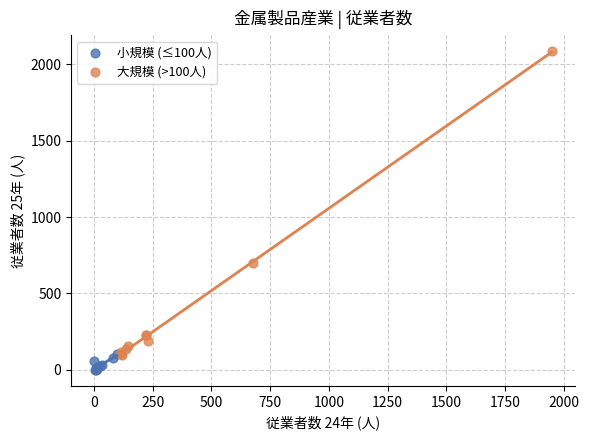

Which series has the largest Y range (max minus min)?

大規模 (>100人)